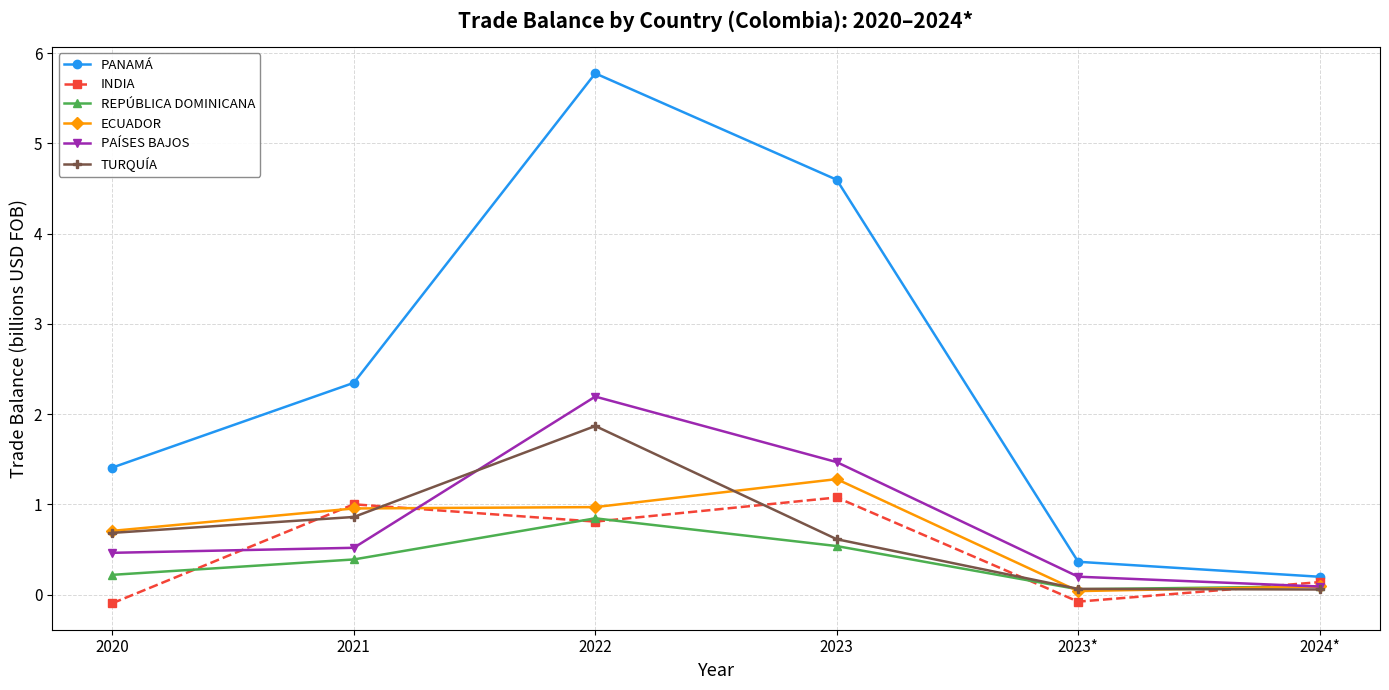

True or false: TURQUÍA and PANAMÁ cross at least once.

False